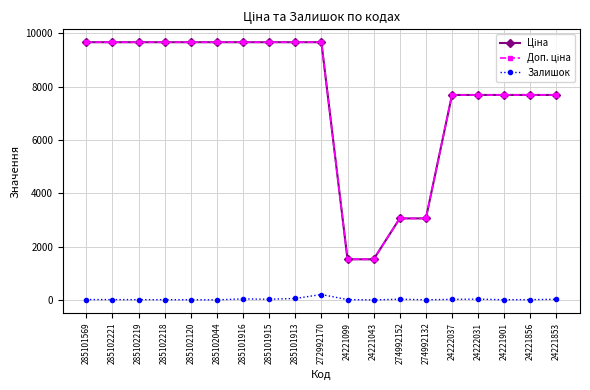

Is this an area chart (filled region under the line)?

No